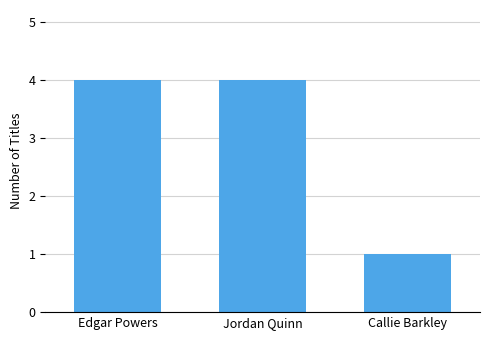

What is the average value?

3